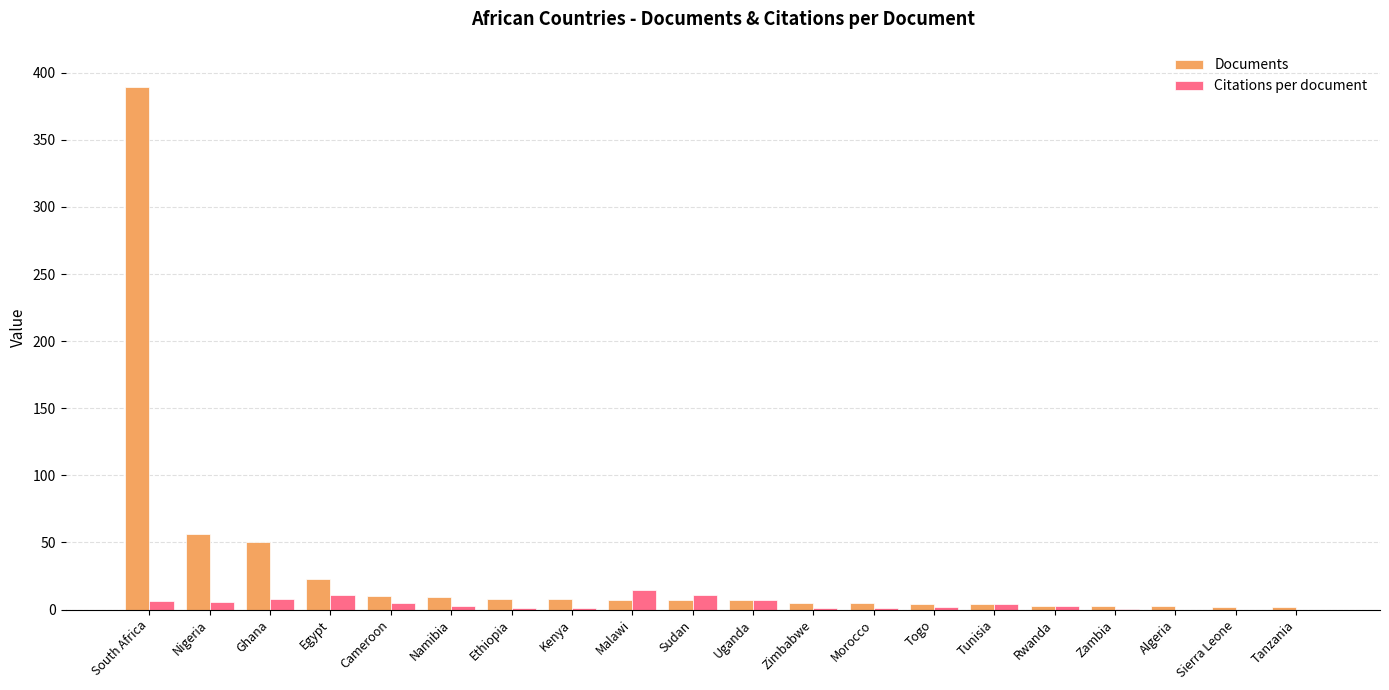

True or false: Citations per document has a value of 10.7 at Sudan.

True